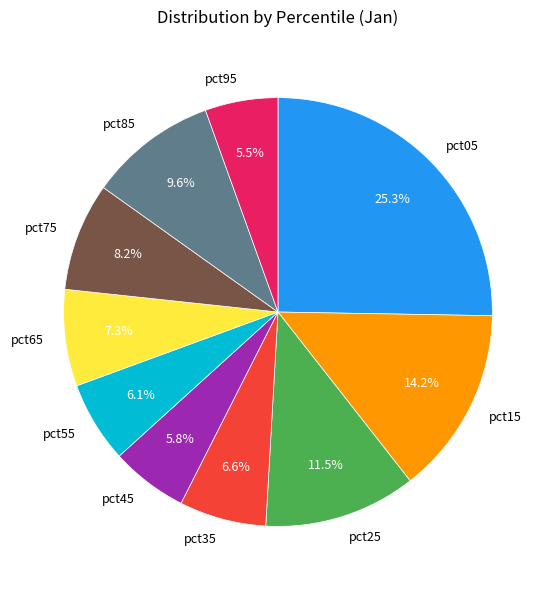

Is there a majority slice in this chart?

No